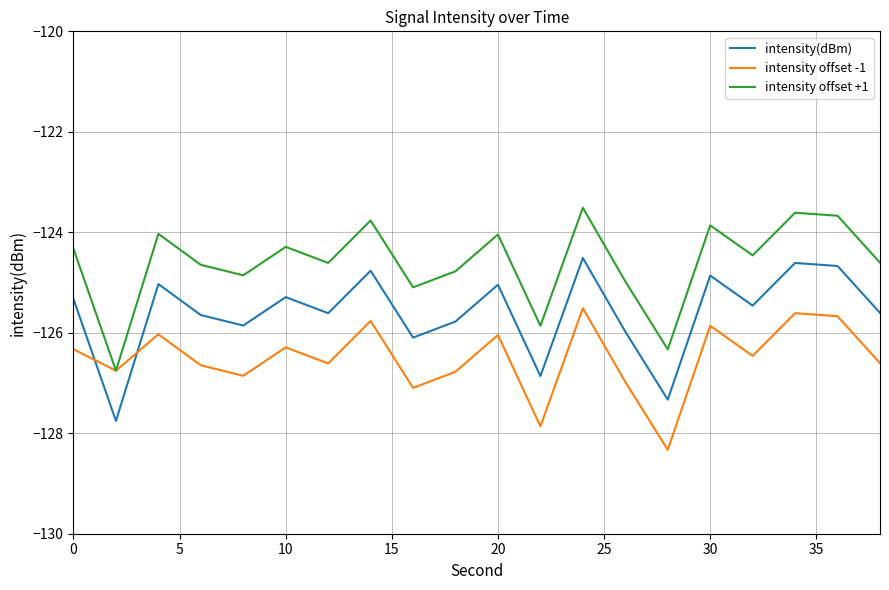

Which series has the largest range (max minus min)?

intensity(dBm)